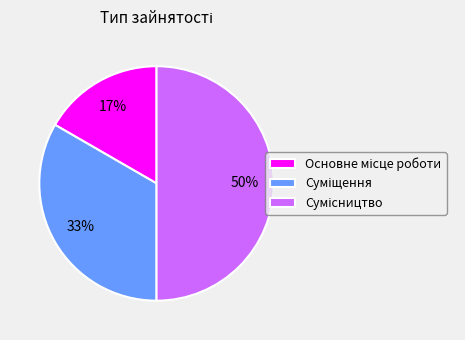

To the nearest percent, what is the average slice percentage?

33%